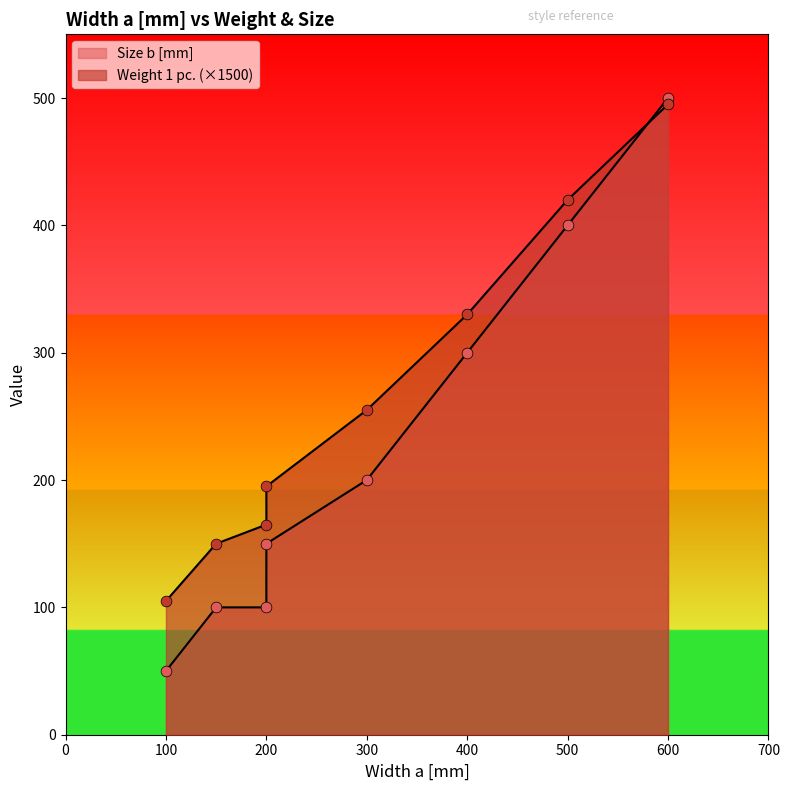

At which category is the sum across all series the highest?

600